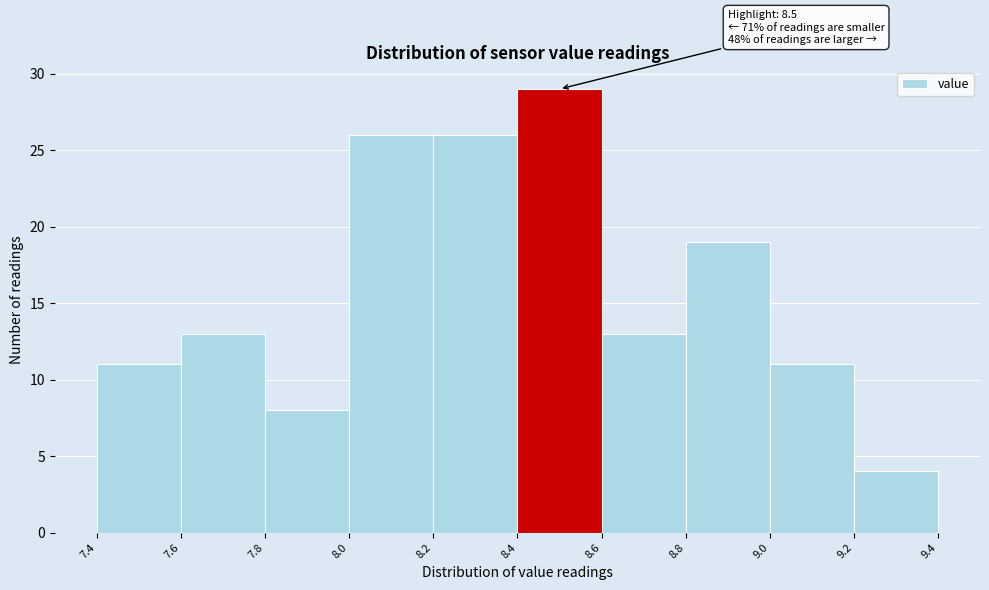

Which range on the x-axis has the tallest bar?

8.4 to 8.6